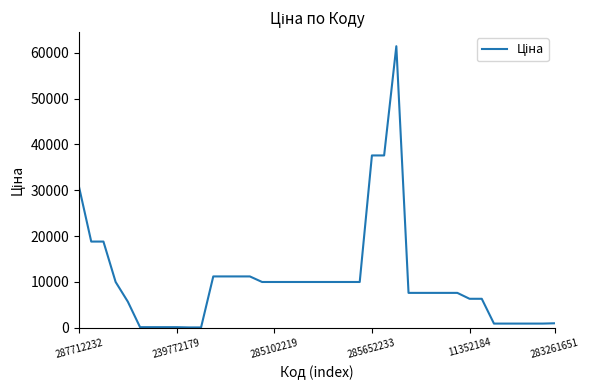

How many lines are shown in the chart?

1